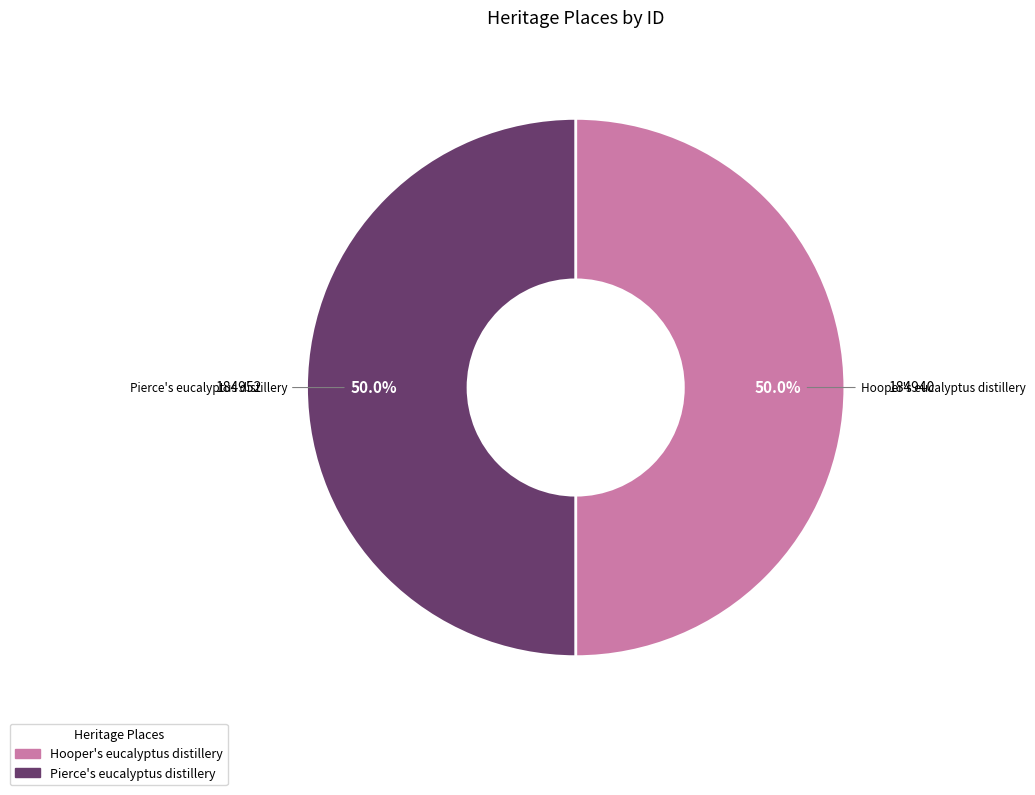

To the nearest percent, what portion does Hooper's eucalyptus distillery represent?

50%